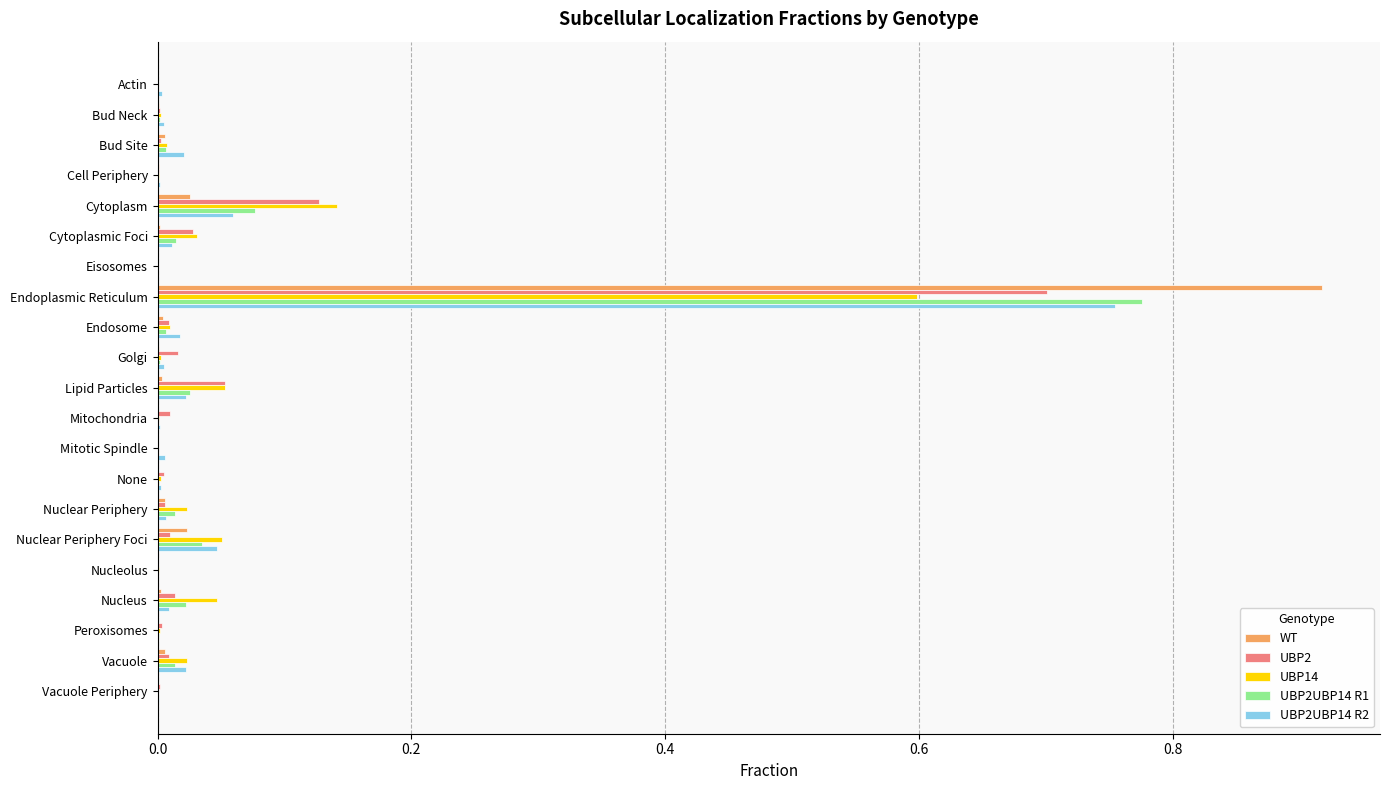

The UBP14 series shows 0.0 at Cell Periphery. True or false?

True